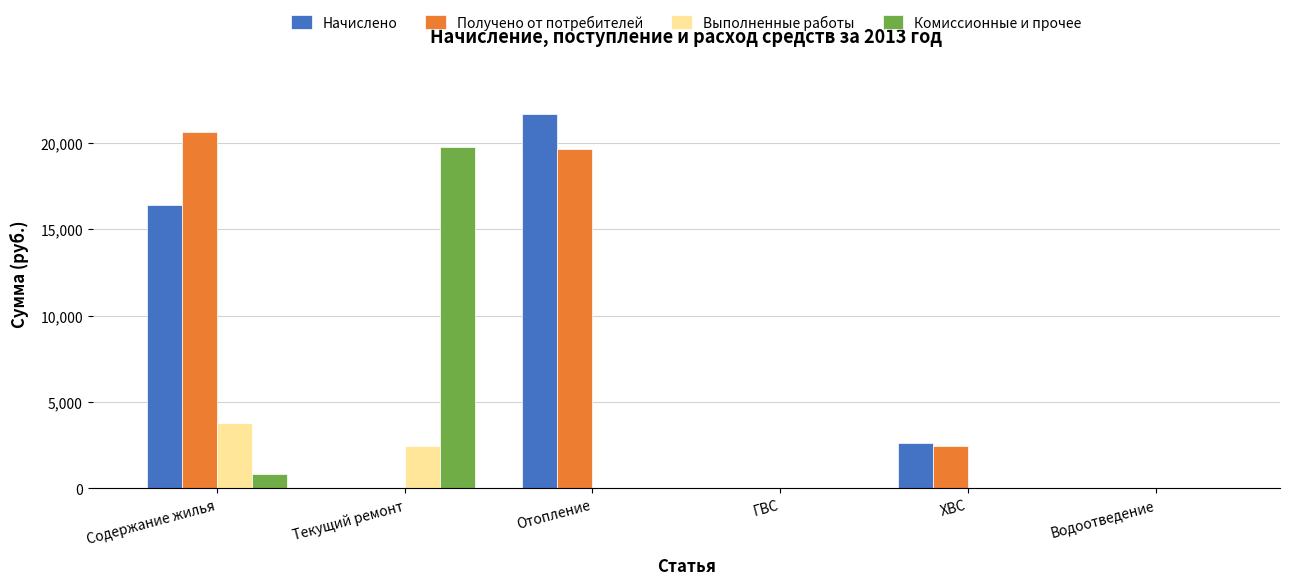

Between Отопление and Водоотведение, which series saw the biggest shift?

Начислено